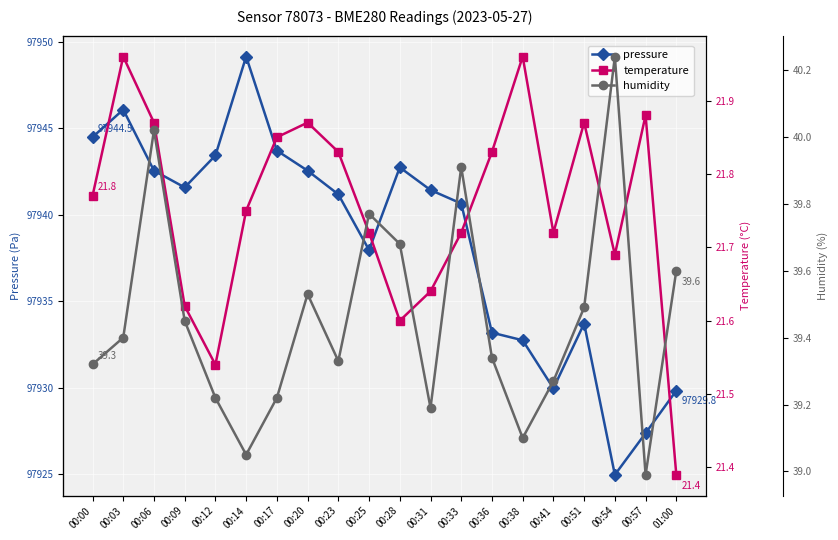

What is the difference between the second highest and second lowest values in the humidity series?

1.0